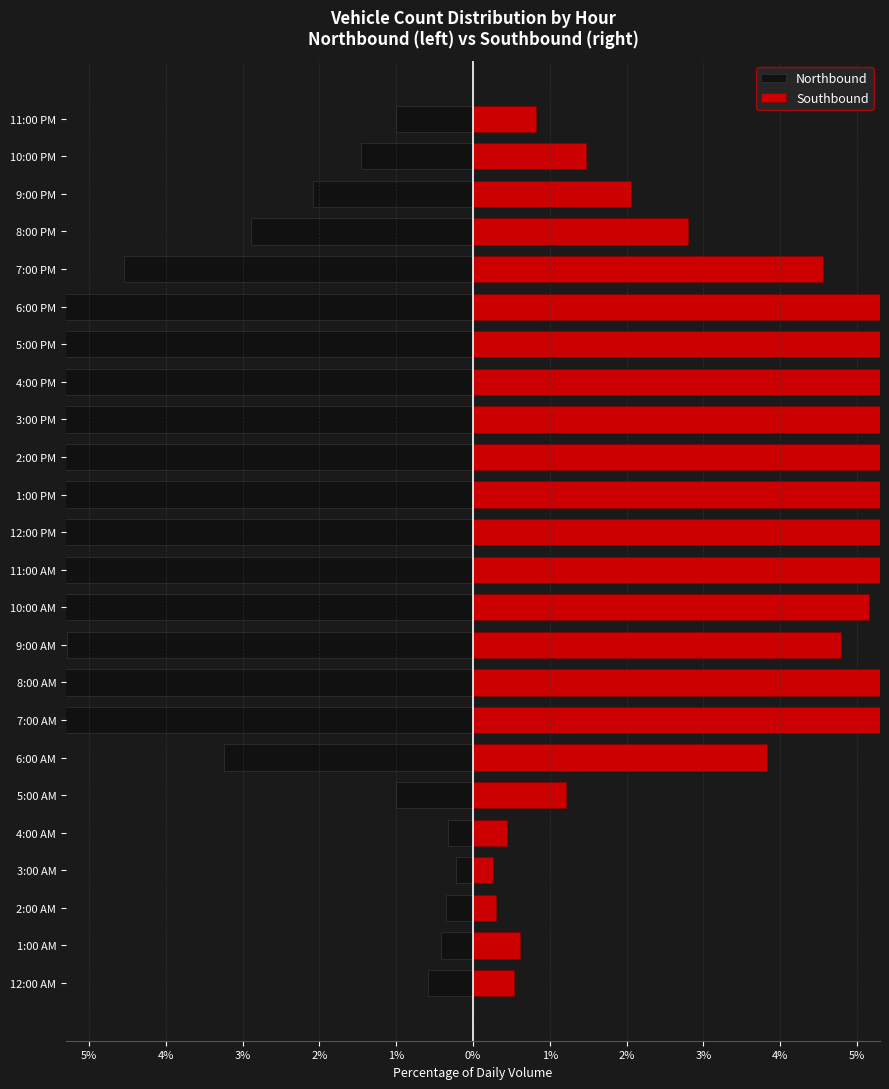

Is the value of Southbound at 6:00 PM greater than the value of Northbound at 9:00 PM?

Yes